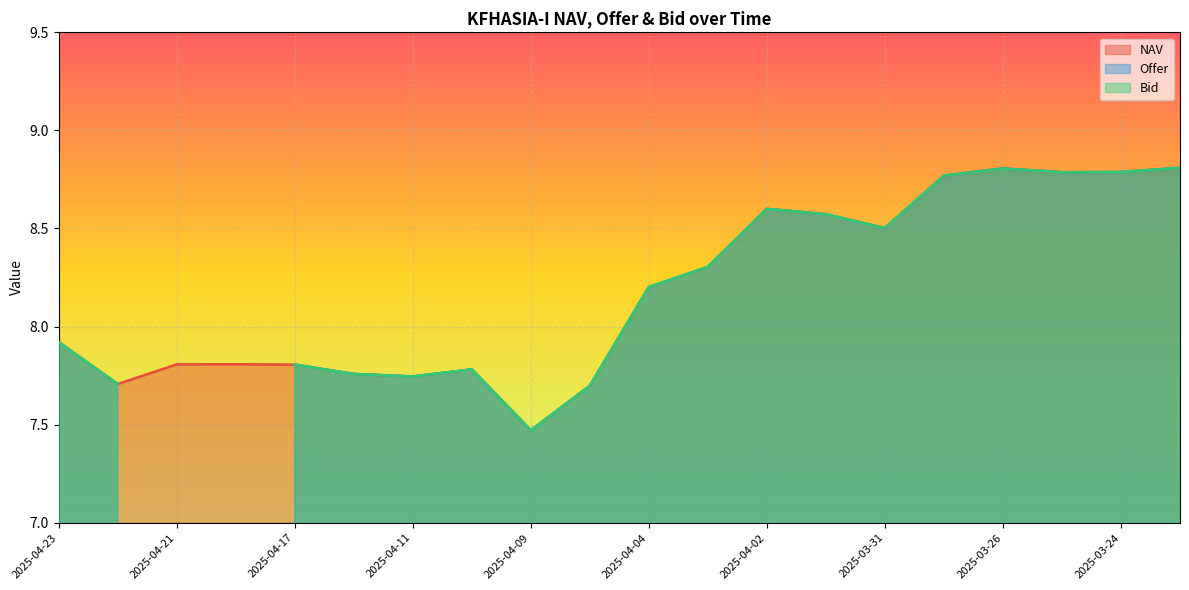

What is the difference between the NAV values at 2025-04-04 and 2025-04-21?

0.4